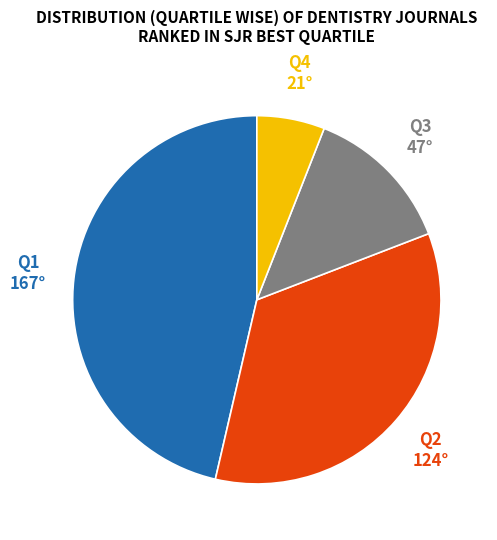

Count the number of slices in the pie.

4